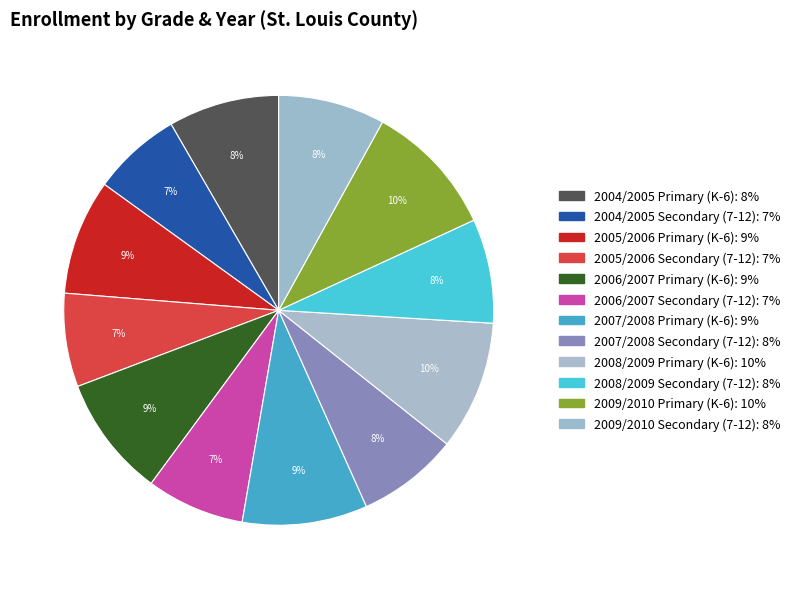

To the nearest percent, what is the average slice percentage?

8%